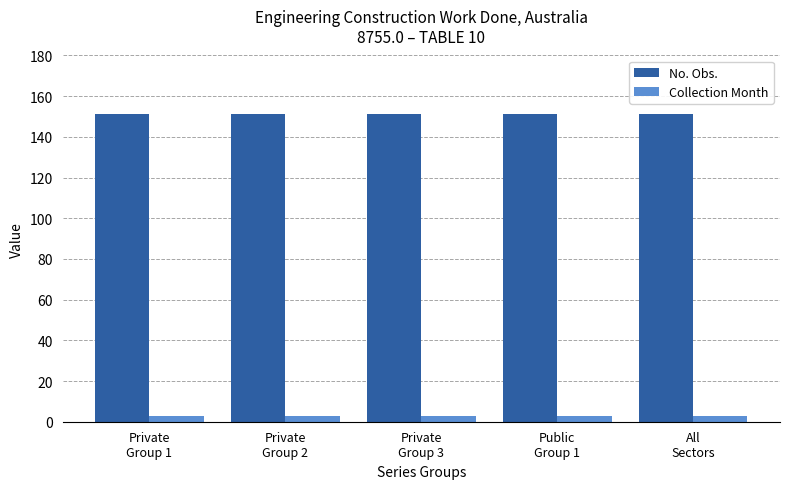

How many distinct data groups are displayed?

2